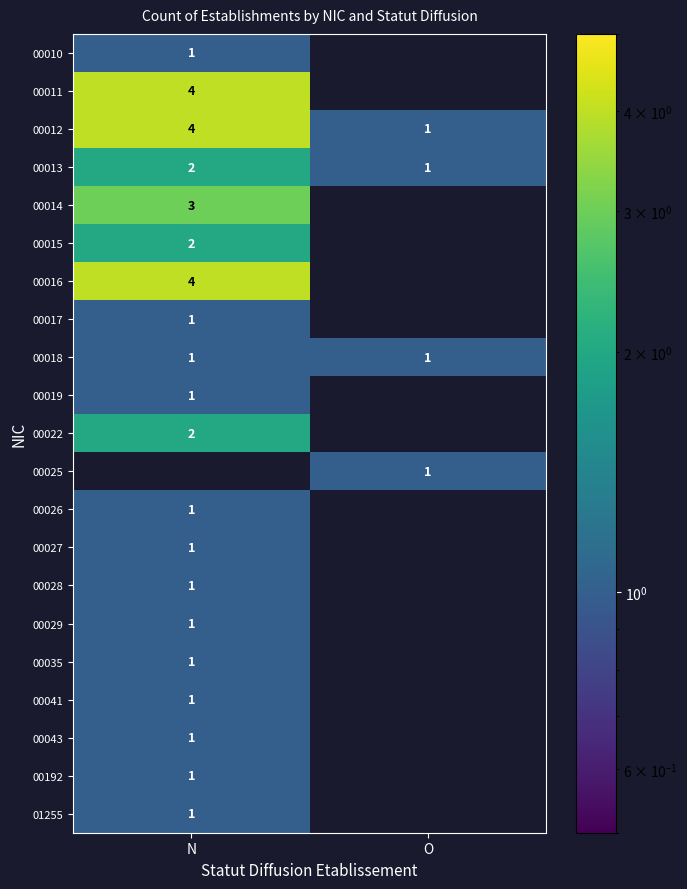

What is the sum of the 00012 values at N and O?

5